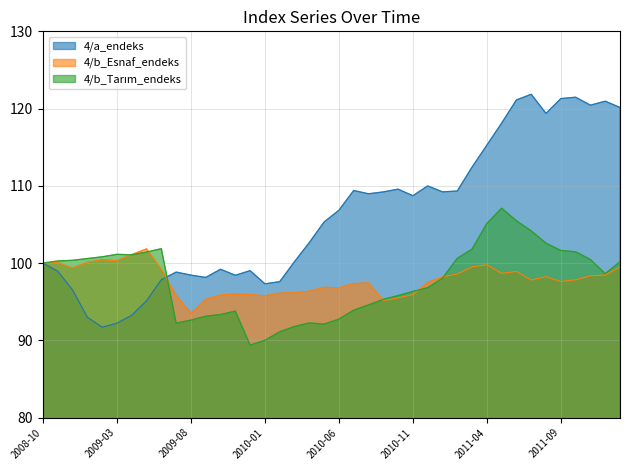

Where is the first local minimum for 4/b_Esnaf_endeks?

2008-12